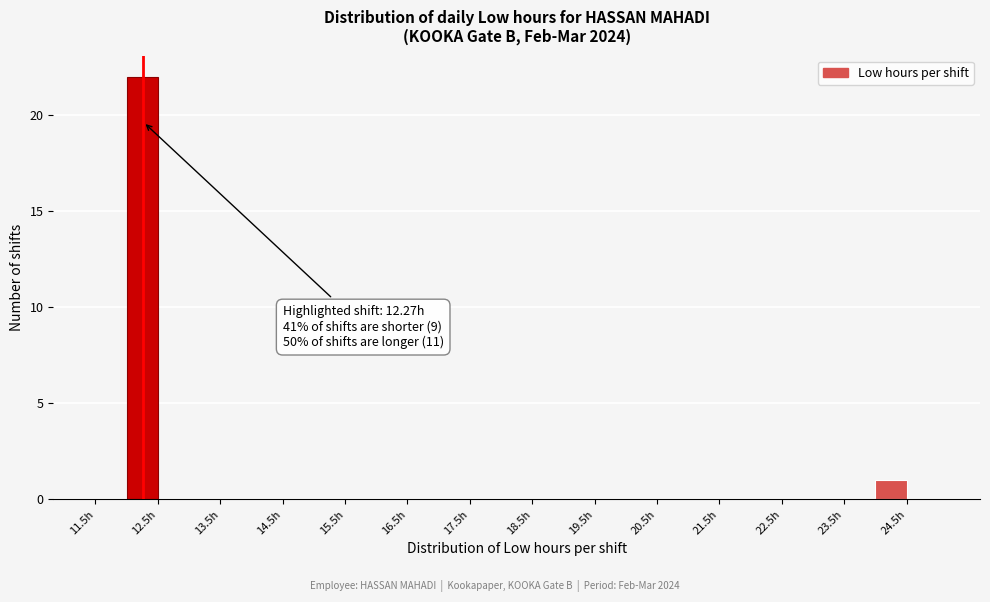

Which range on the x-axis has the tallest bar?

12.0 to 12.5